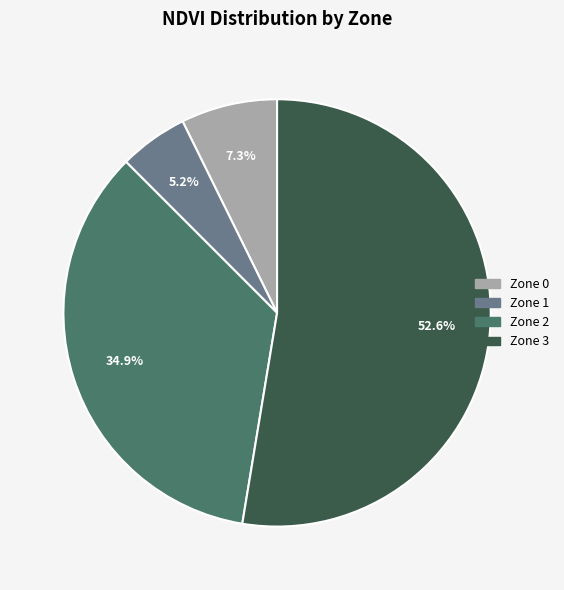

Combined, do Zone 1 and Zone 0 account for over 50%?

No